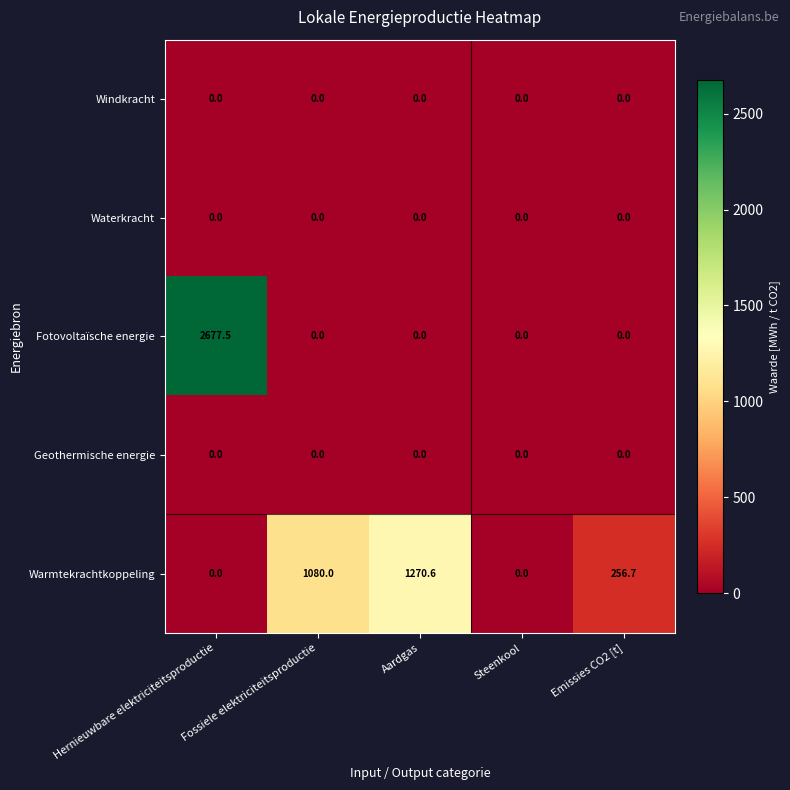

Count the number of data series in this chart.

5